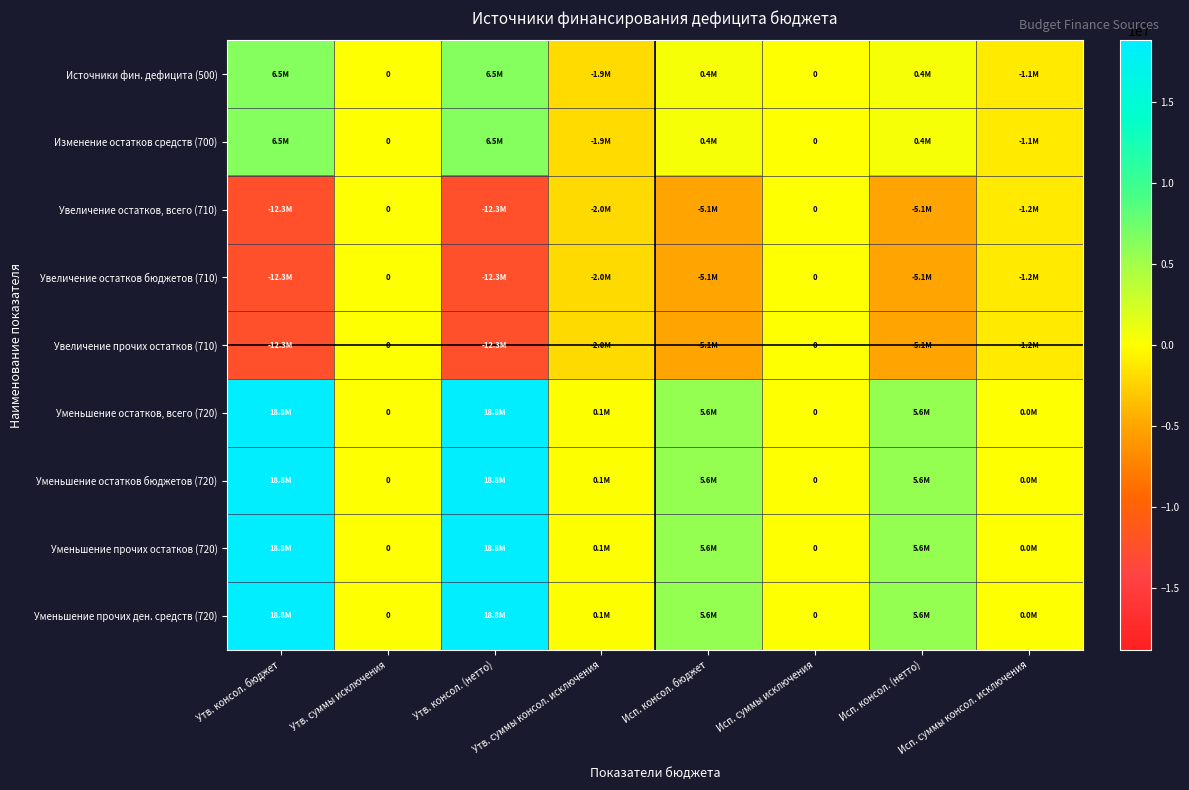

At which category is the sum across all series the highest?

Утв. консол. бюджет